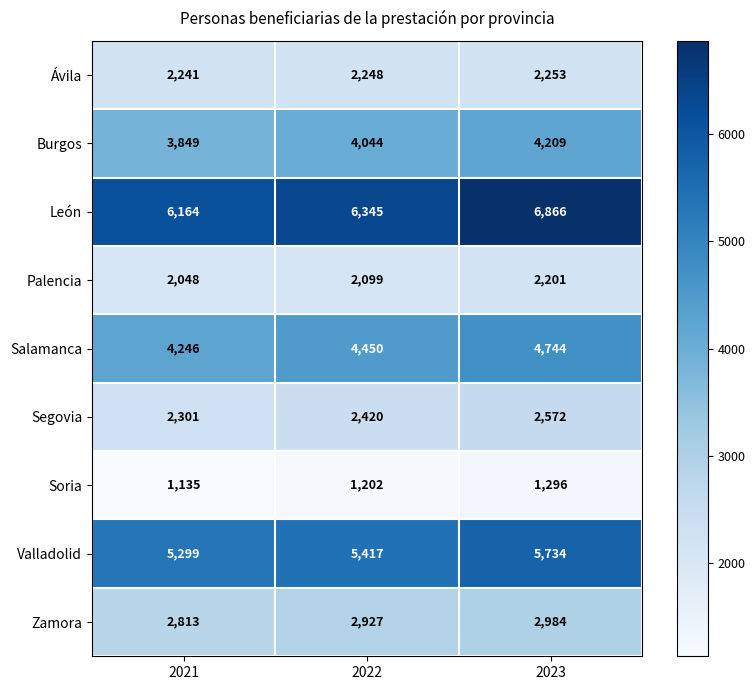

At how many categories does at least one series exceed 4568?

3